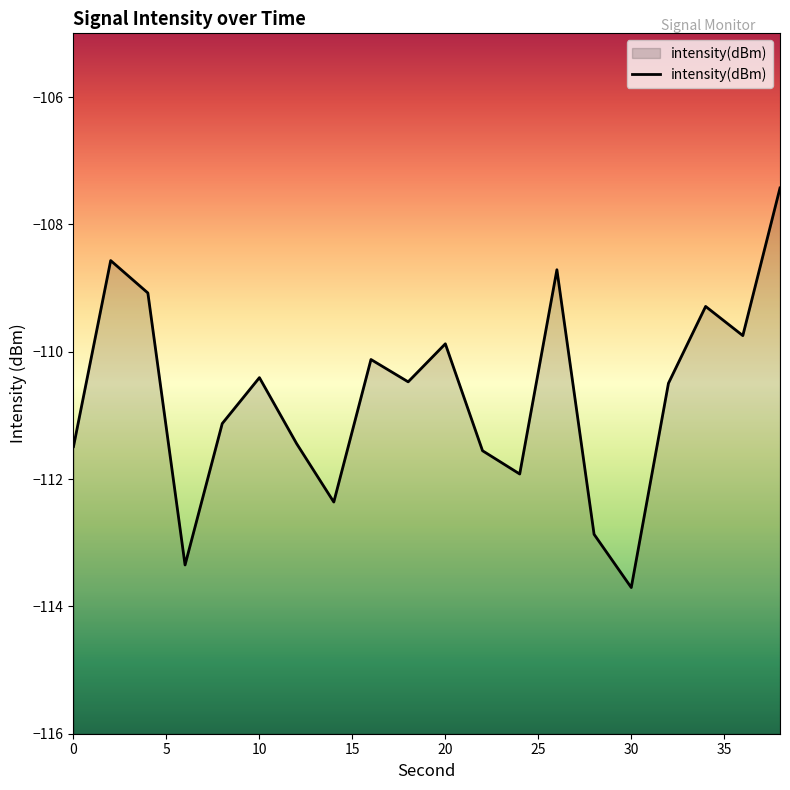

Which has a higher value, 30 or 20?

20